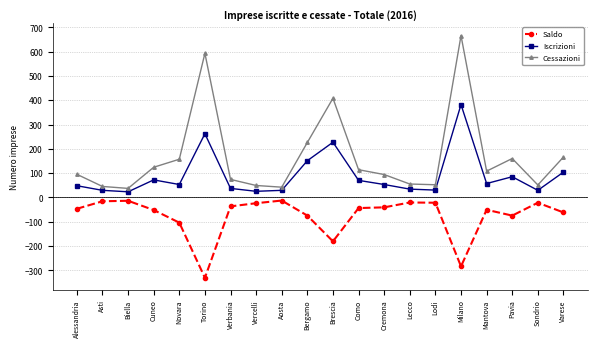

How many categories are shown in the chart?

20